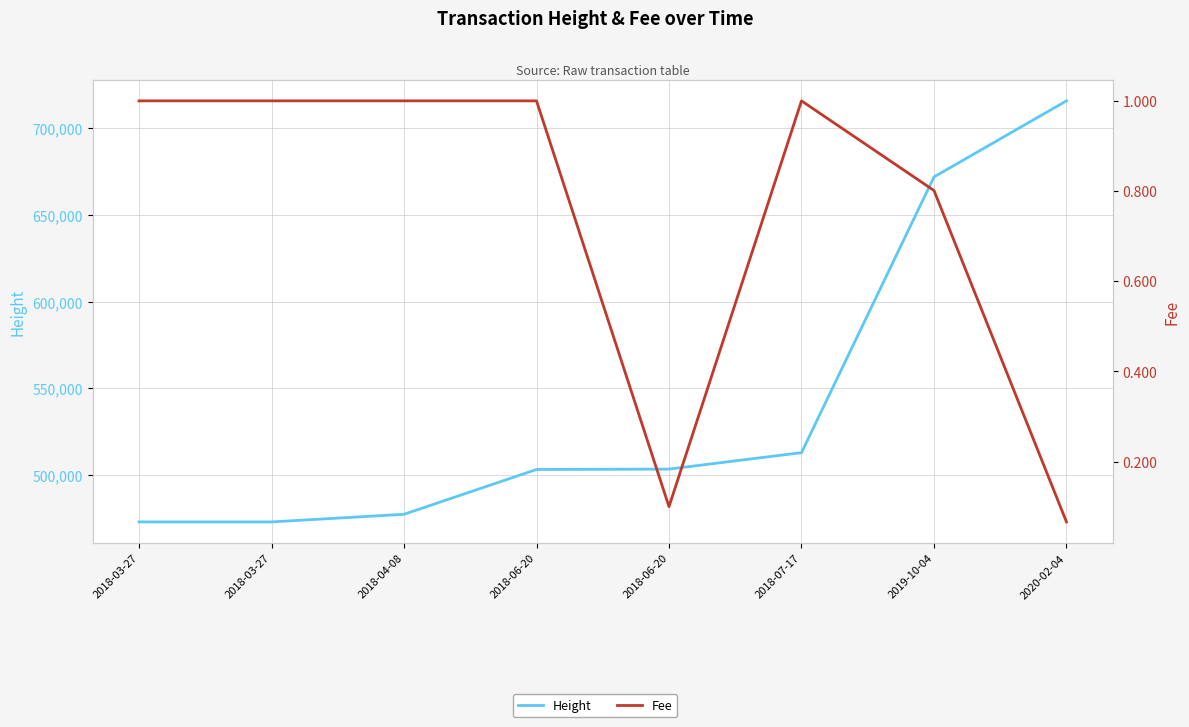

Reading left to right, what are all the values shown in this chart?

Height: 473065.0	473066.0	477464.0	503273.0	503500.0	512970.0	671802.0	715633.0
Fee: 1.0	1.0	1.0	1.0	0.1	1.0	0.8	0.1